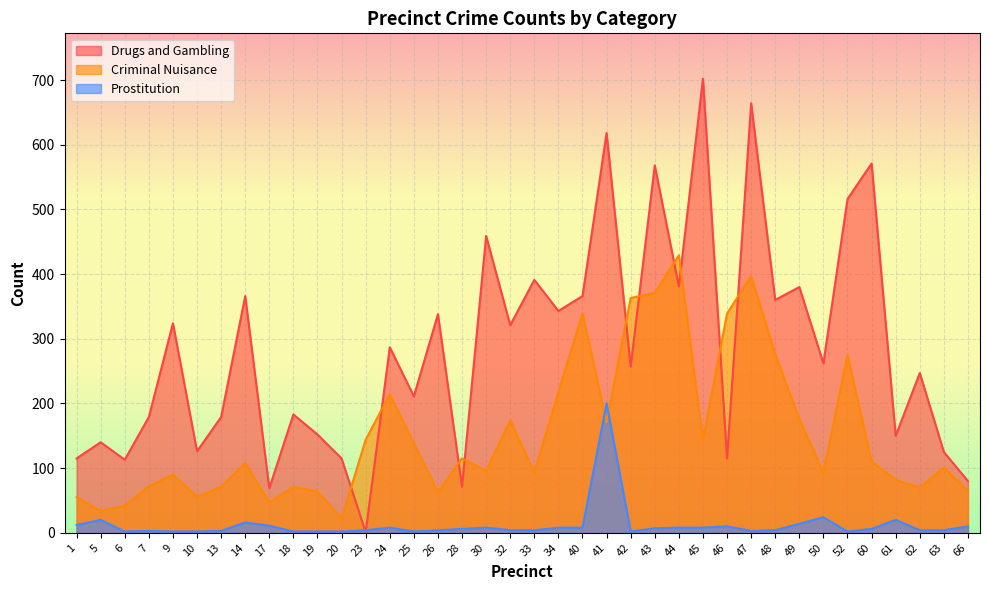

Where is the first local minimum for Drugs and Gambling?

6